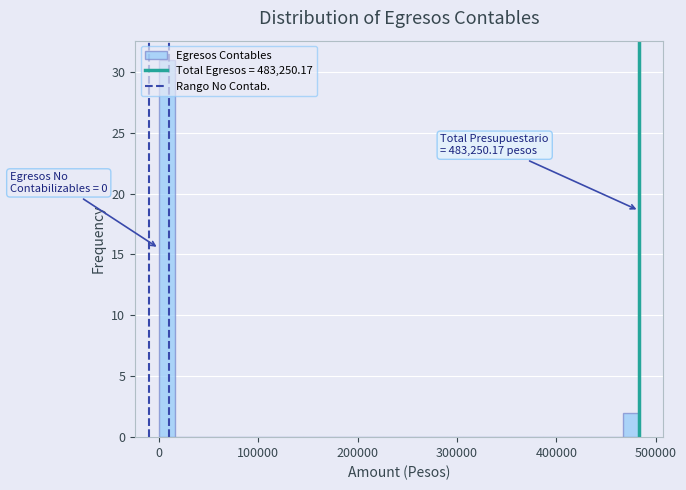

Around what value on the x-axis is the tallest bar? Give the approximate position of its centre, as read against the axis.

10000